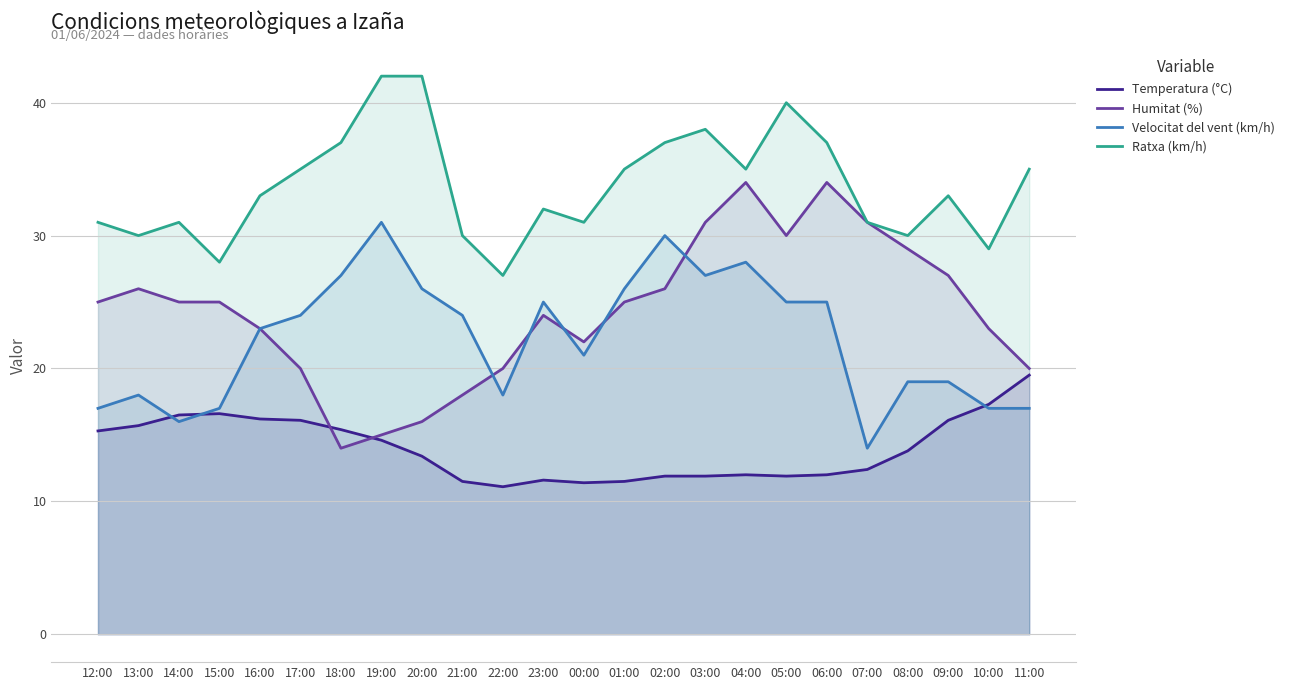

True or false: Velocitat del vent (km/h) and Ratxa (km/h) intersect in this chart.

False